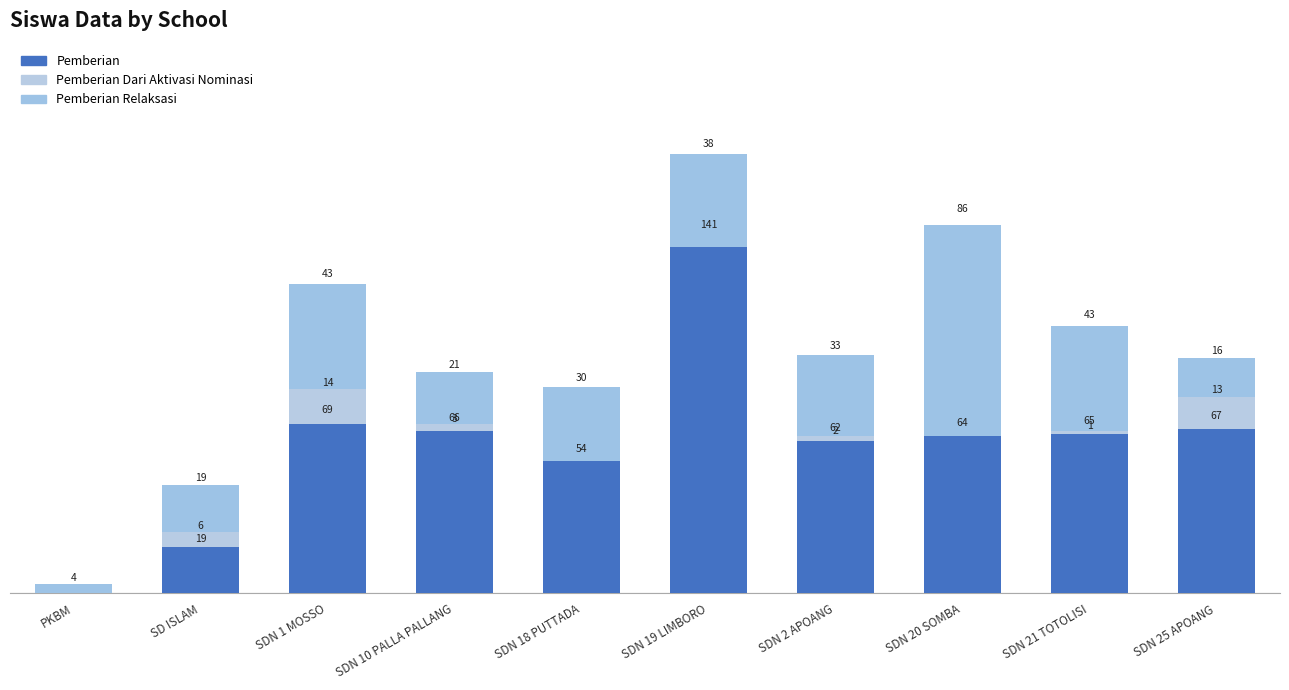

Which has a higher value, SDN 2 APOANG or SDN 25 APOANG?

SDN 25 APOANG